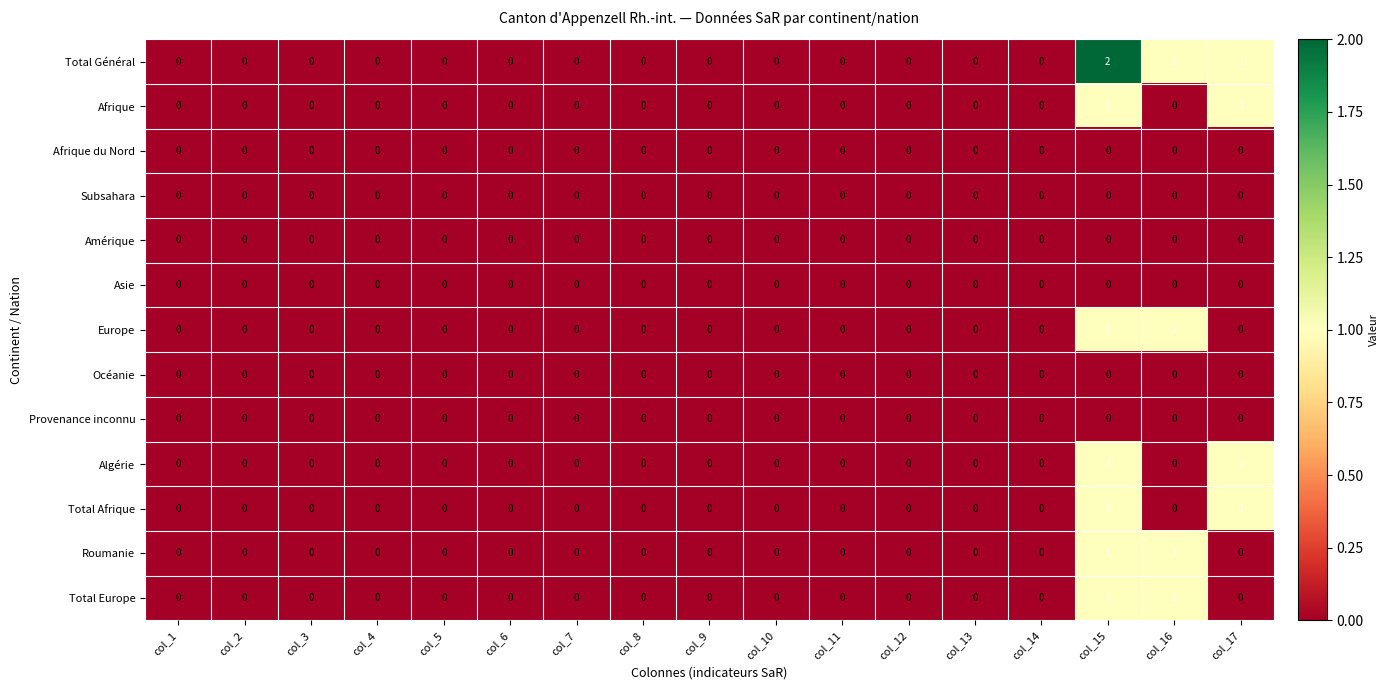

How many categories are shown in the chart?

17